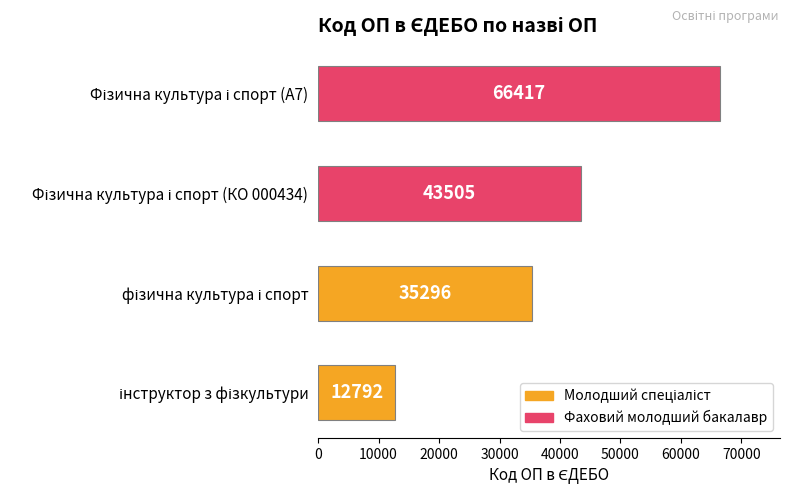

Count the values in the range 35296 to 66417.

3